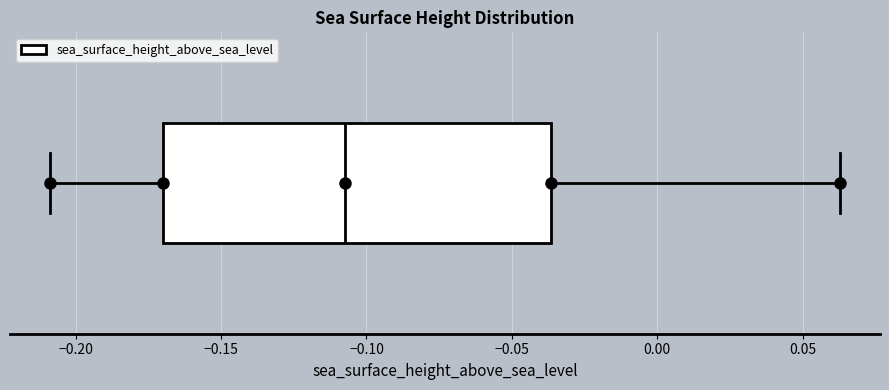

Read this box plot against the x-axis: the position of the median line, the range covered by the box, and the ends of both whiskers. The values are not printed on the chart, so give them approximately, as read against the axis.

median -0.105, box -0.170 to -0.035, whiskers -0.210 to 0.065